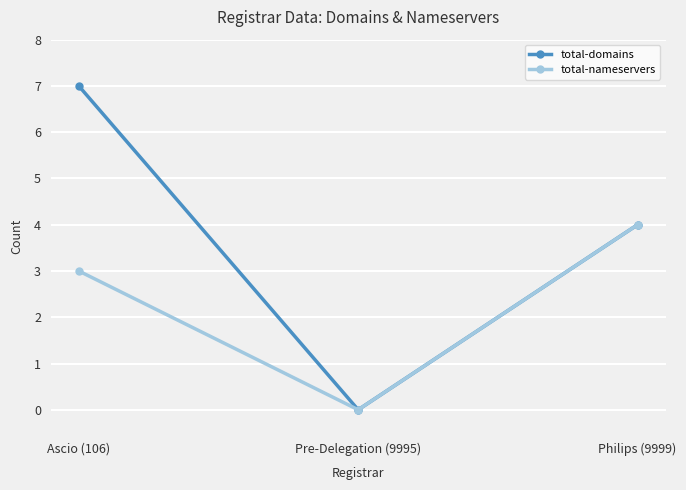

What value does the total-domains series have at Ascio (106)?

7